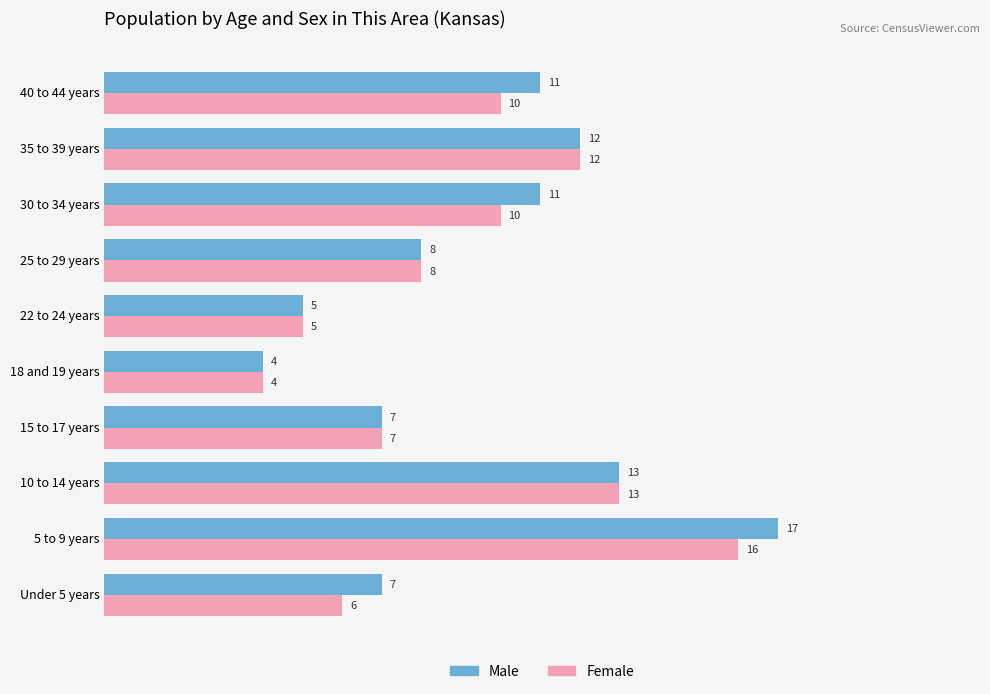

Which series has the largest total across all categories?

Male